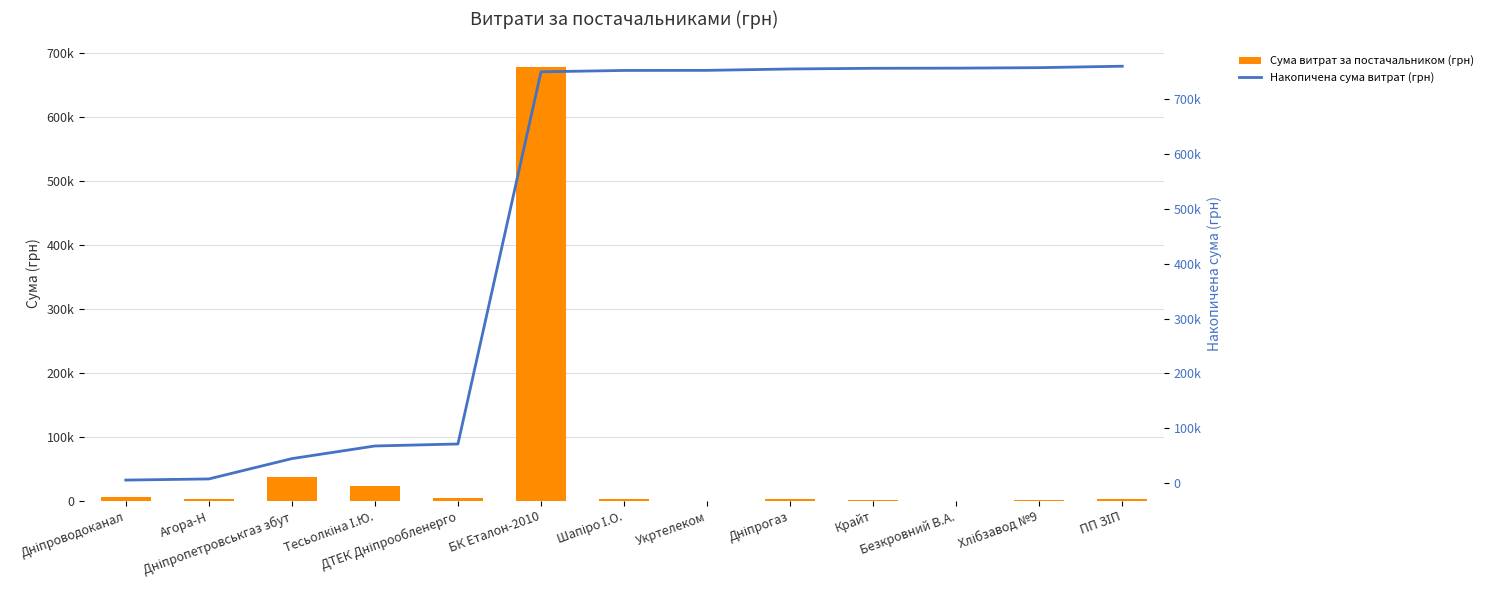

Where is Сума витрат за постачальником (грн) nearest to the value 338814?

Дніпропетровськгаз збут